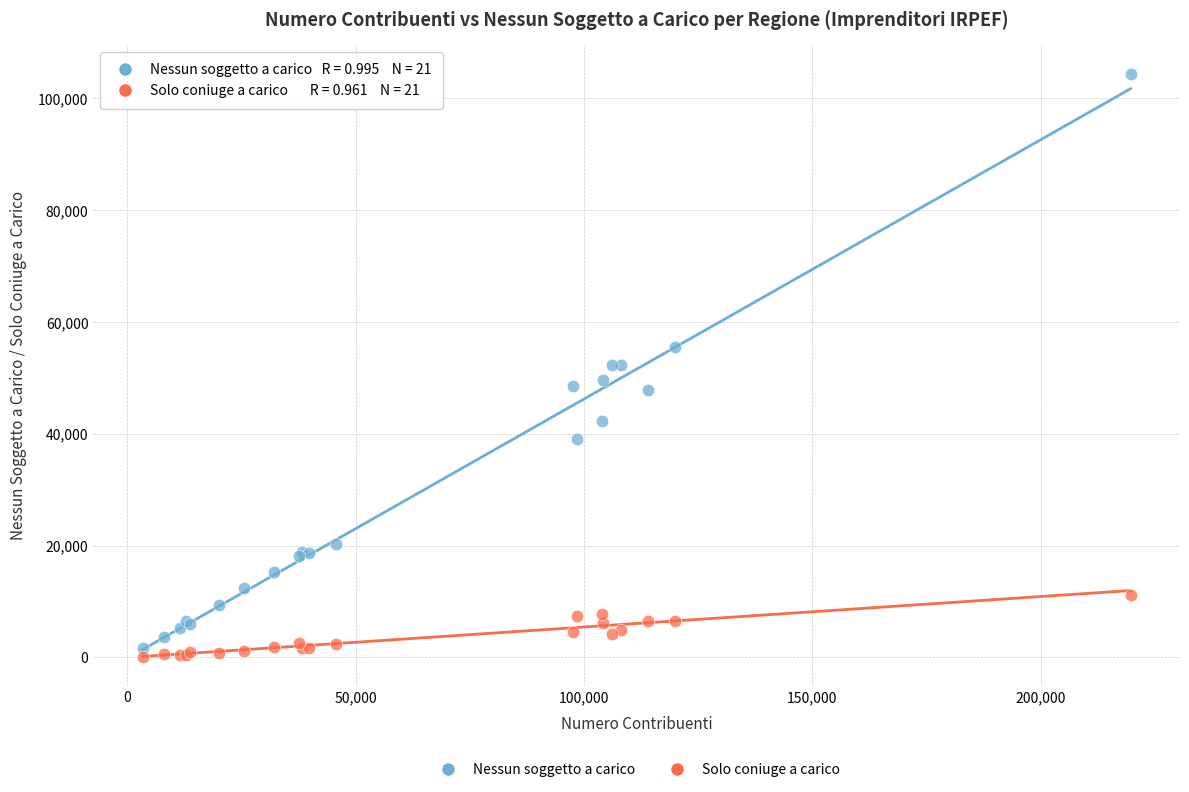

Which series contains the highest Y value?

Nessun soggetto a carico